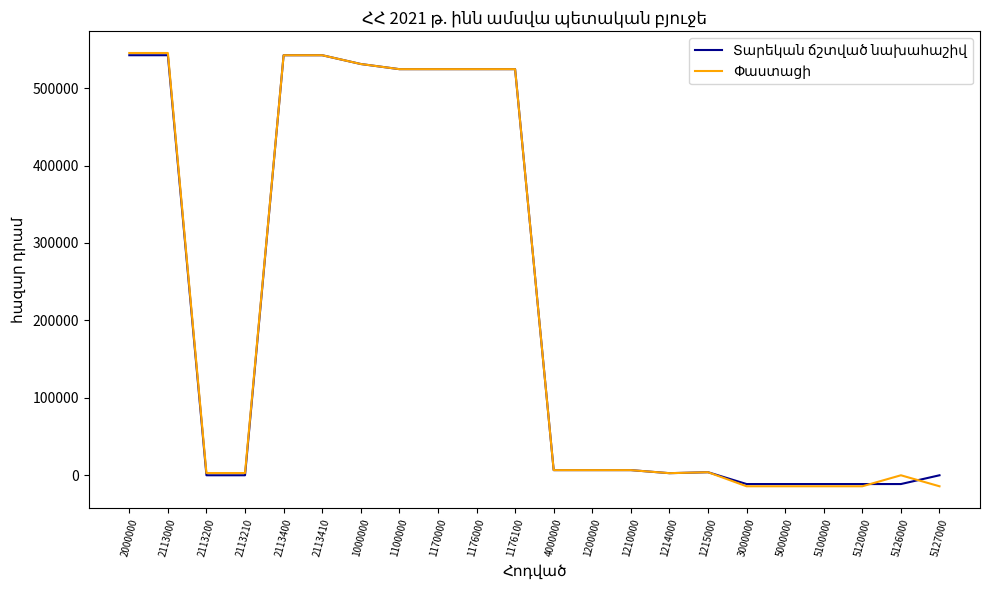

What is the total value across all series at 2113410?

1084870.6